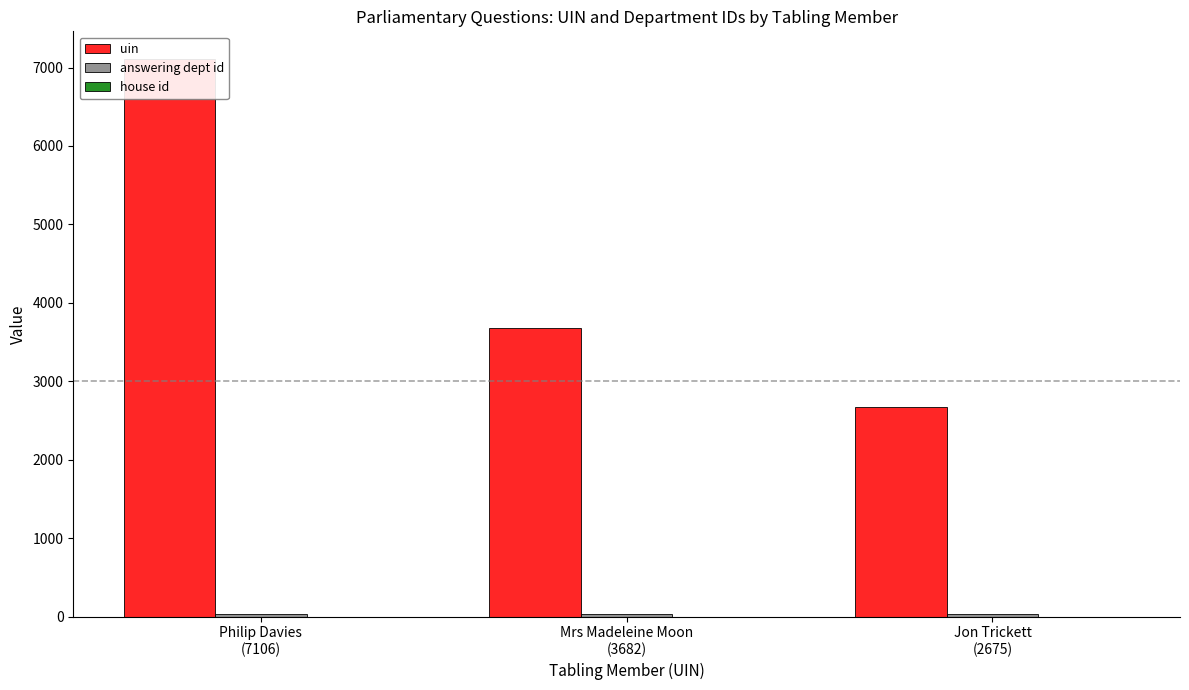

Reading right to left, transcribe all the data shown in this chart.

uin: 2675	3682	7106
answering dept id: 28	28	28
house id: 1	1	1